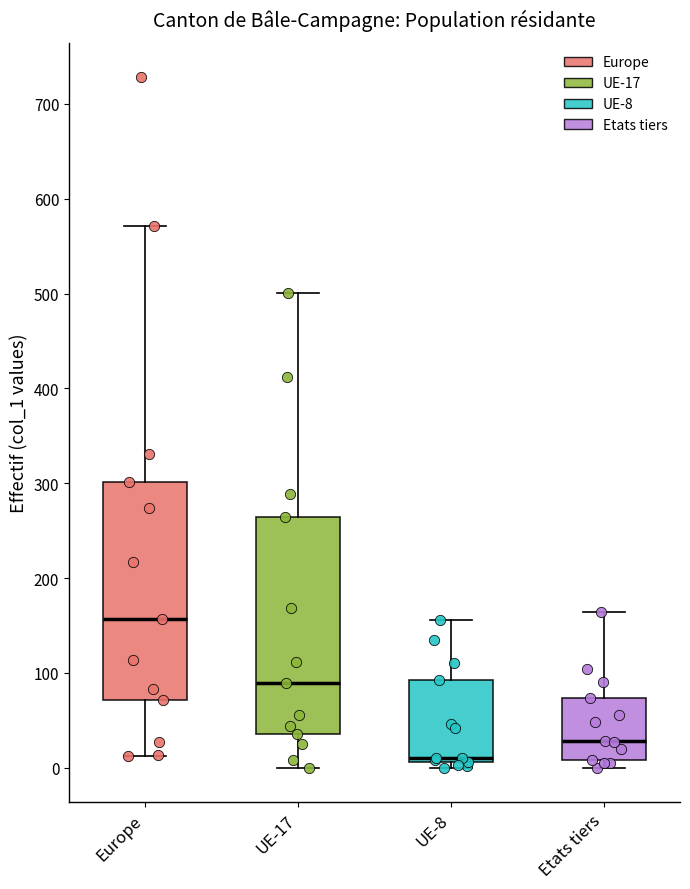

Reading left to right, transcribe this box plot: for each box, give where its median line is, the range the box spans, and where its two whiskers end, as read against the y-axis. The values are not printed on the chart, so give them approximately, as read against the axis.

Europe: median 160, box 70 to 300, whiskers 10 to 570
UE-17: median 90, box 40 to 260, whiskers 0 to 500
UE-8: median 10 (just above the box's lower edge), box 10 to 90, whiskers 0 to 160
Etats tiers: median 30, box 10 to 70, whiskers 0 to 160